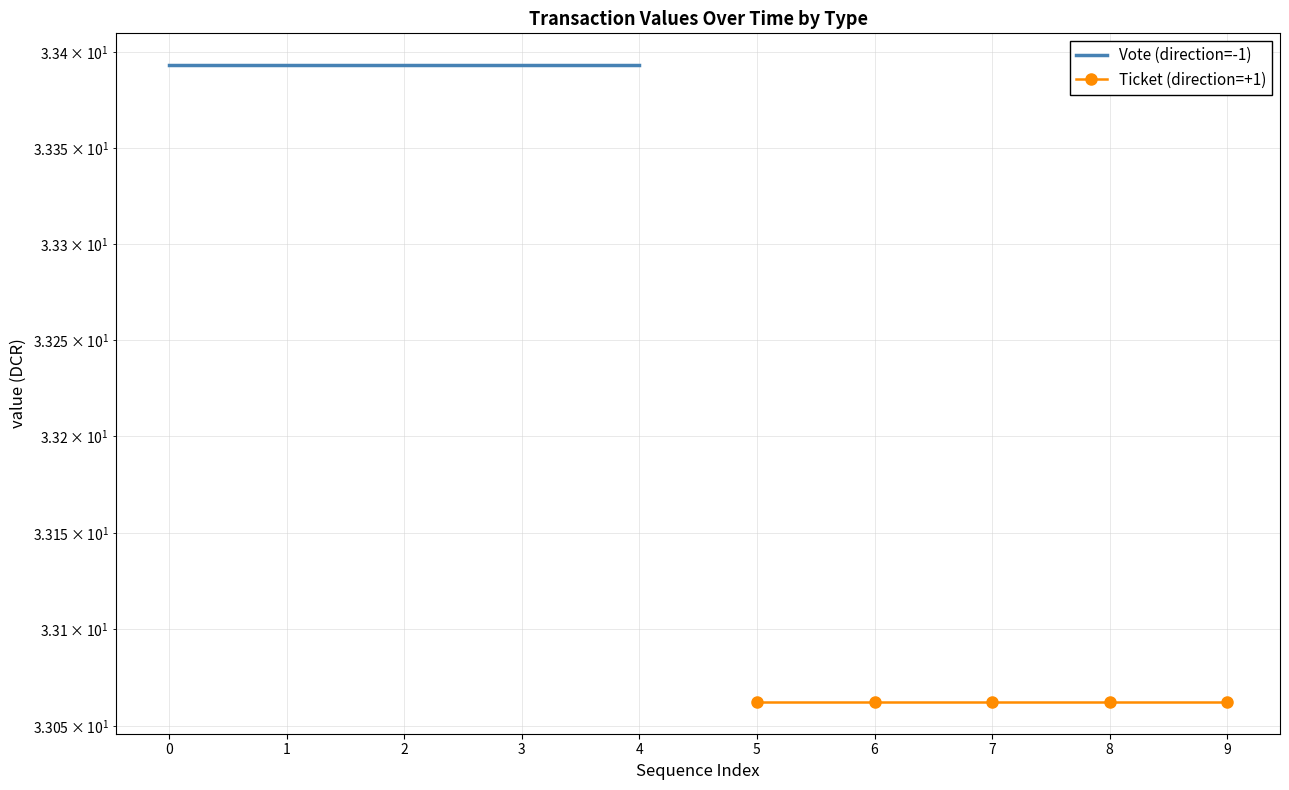

True or false: Ticket (direction=+1) and Vote (direction=-1) cross at least once.

False